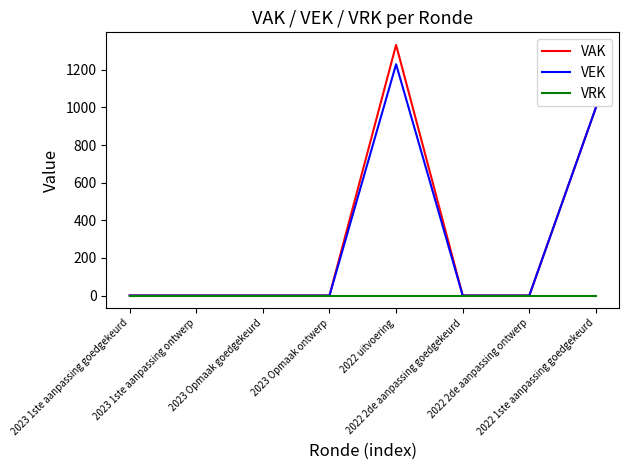

Which series has the largest range (max minus min)?

VAK